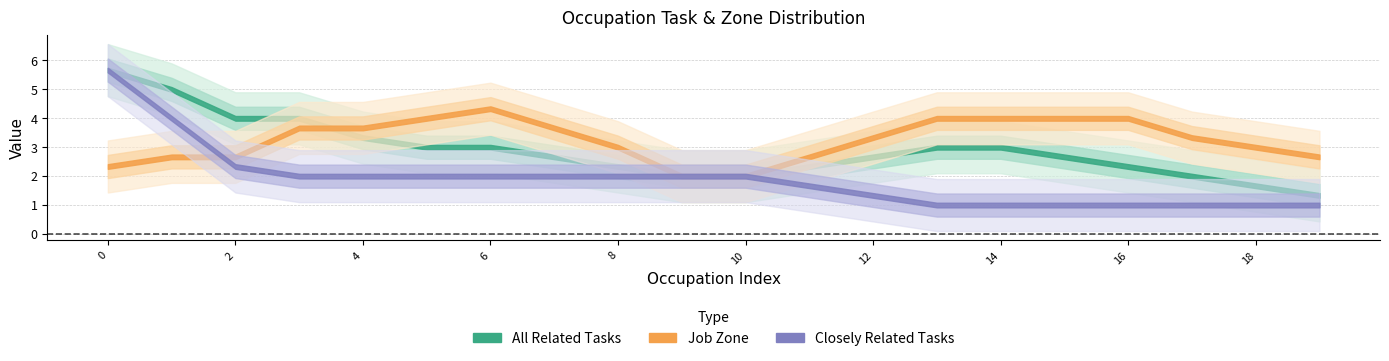

What is the minimum value shown in the chart?

1